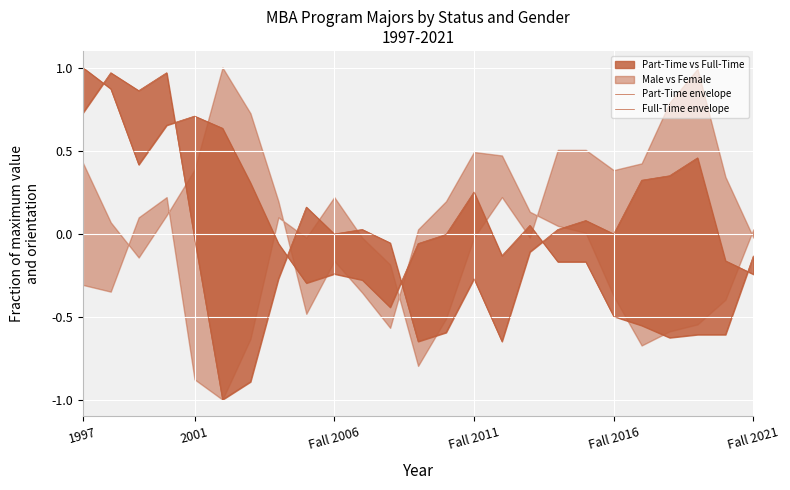

List the series in order of their overall mean, highest first.

Full-Time envelope, Part-Time envelope